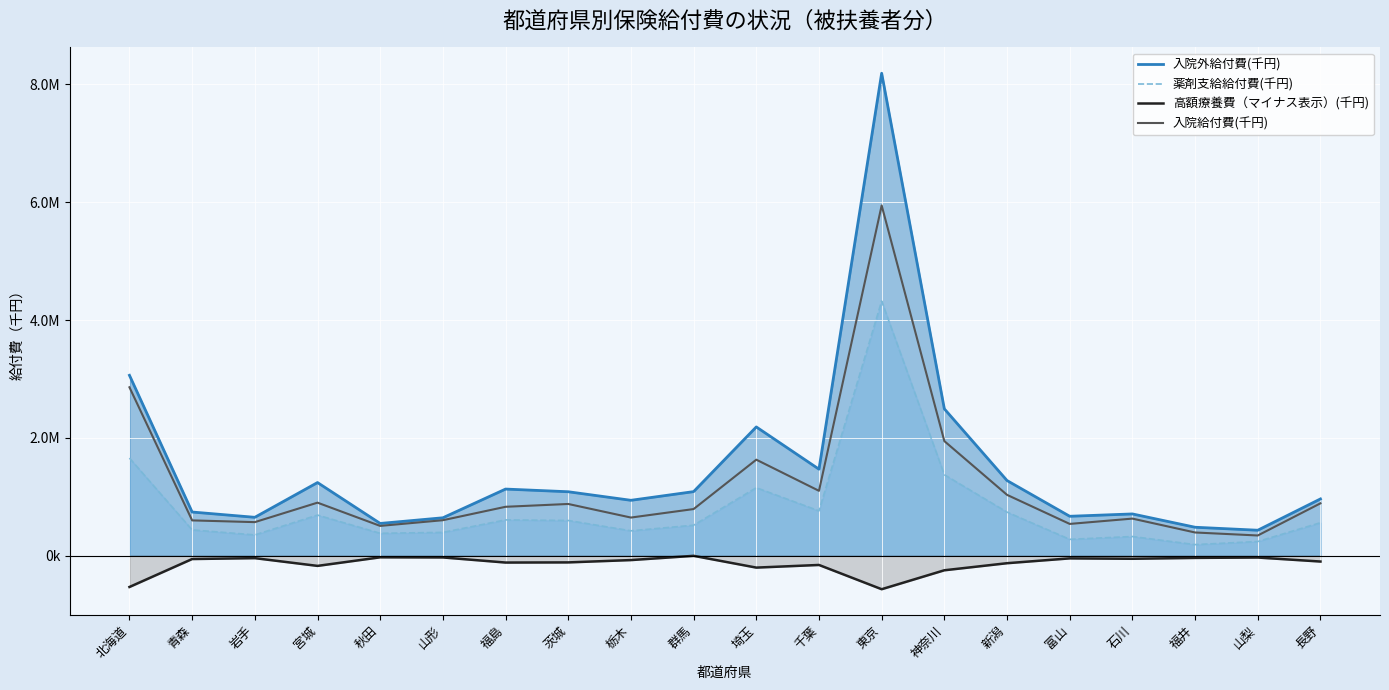

Which series has the largest total across all categories?

入院外給付費(千円)